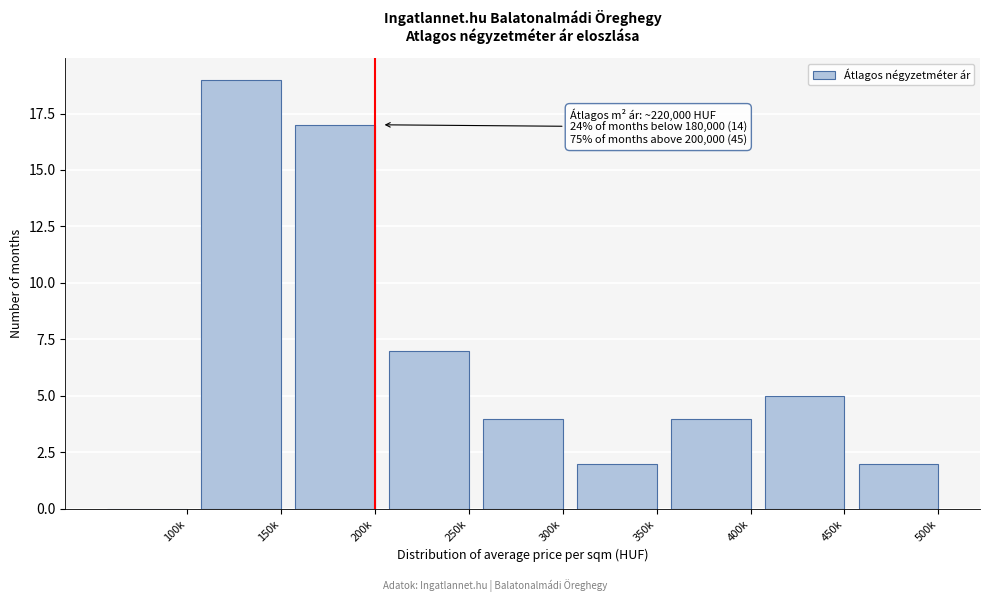

Reading left to right, list all the values displayed in this chart.

100k=0	150k=19	200k=17	250k=7	300k=4	350k=2	400k=4	450k=5	500k=2